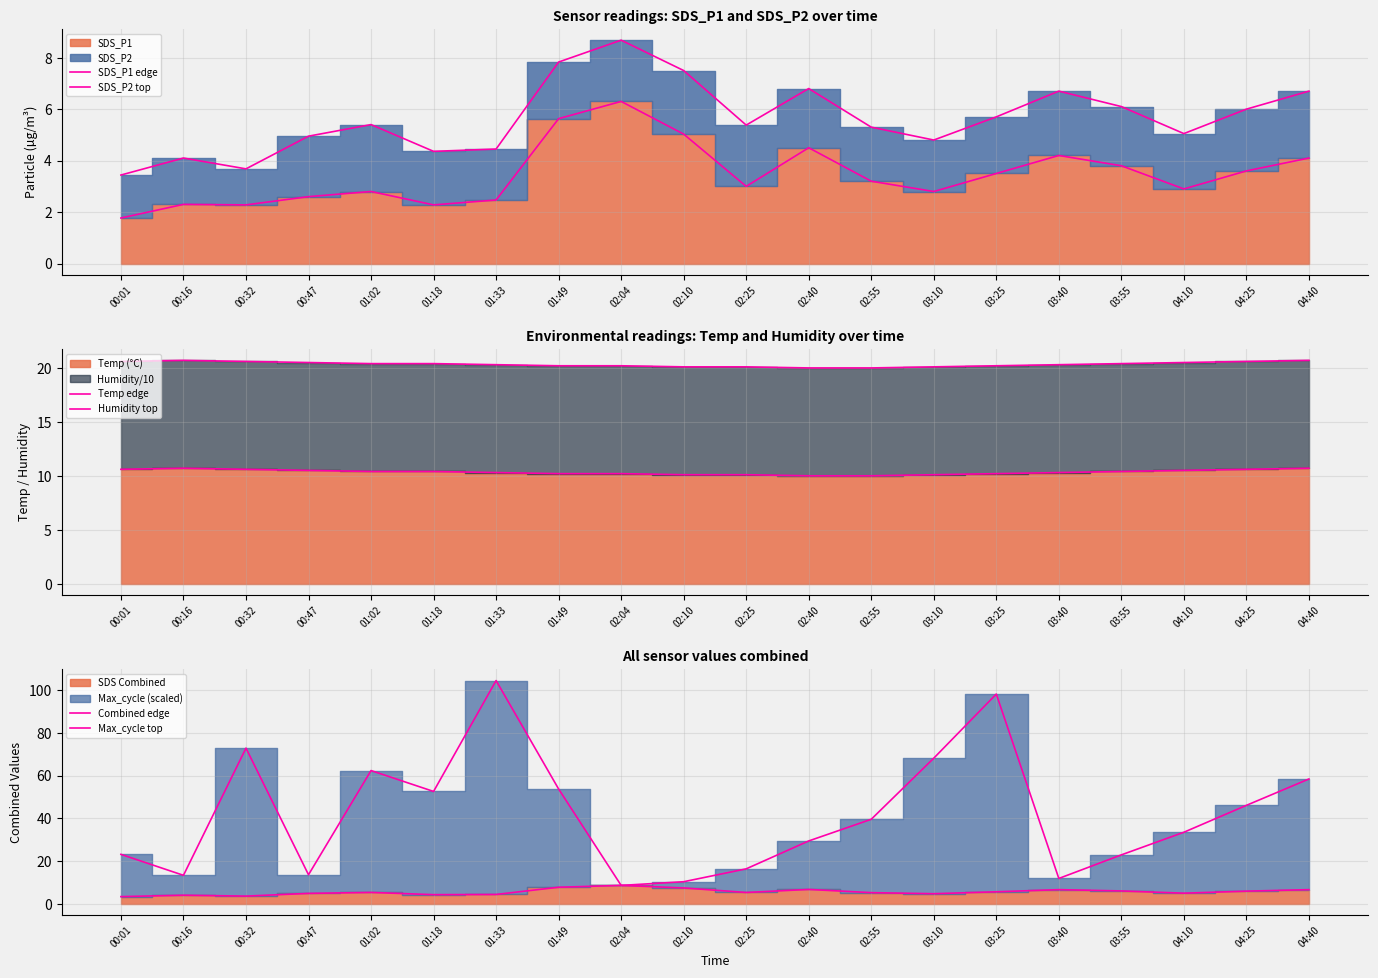

At which label is Max_cycle top closest to 56?

01:49